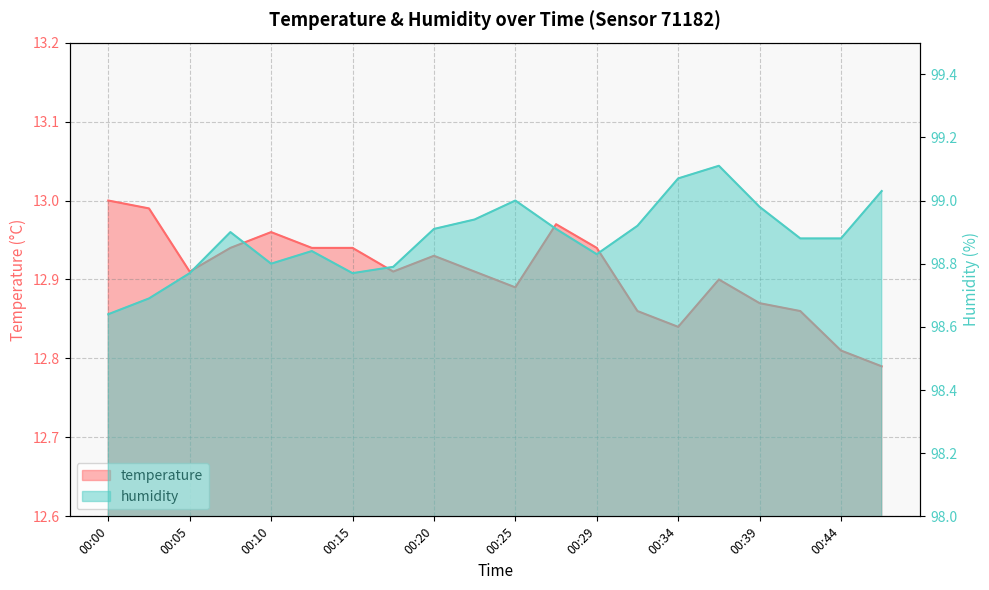

What is the highest value of the humidity series?

99.1